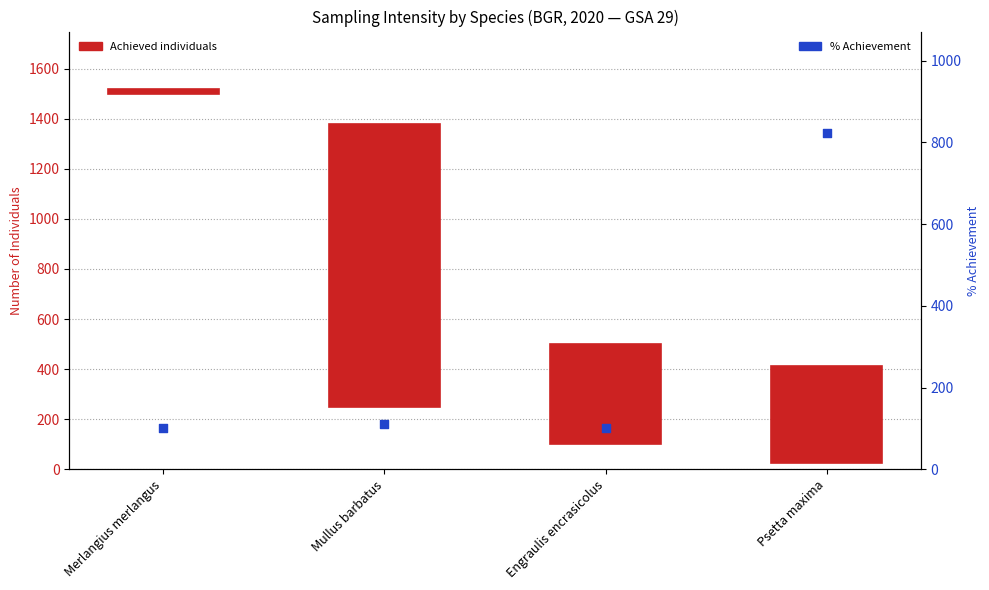

At which category is the sum across all series the highest?

Mullus barbatus